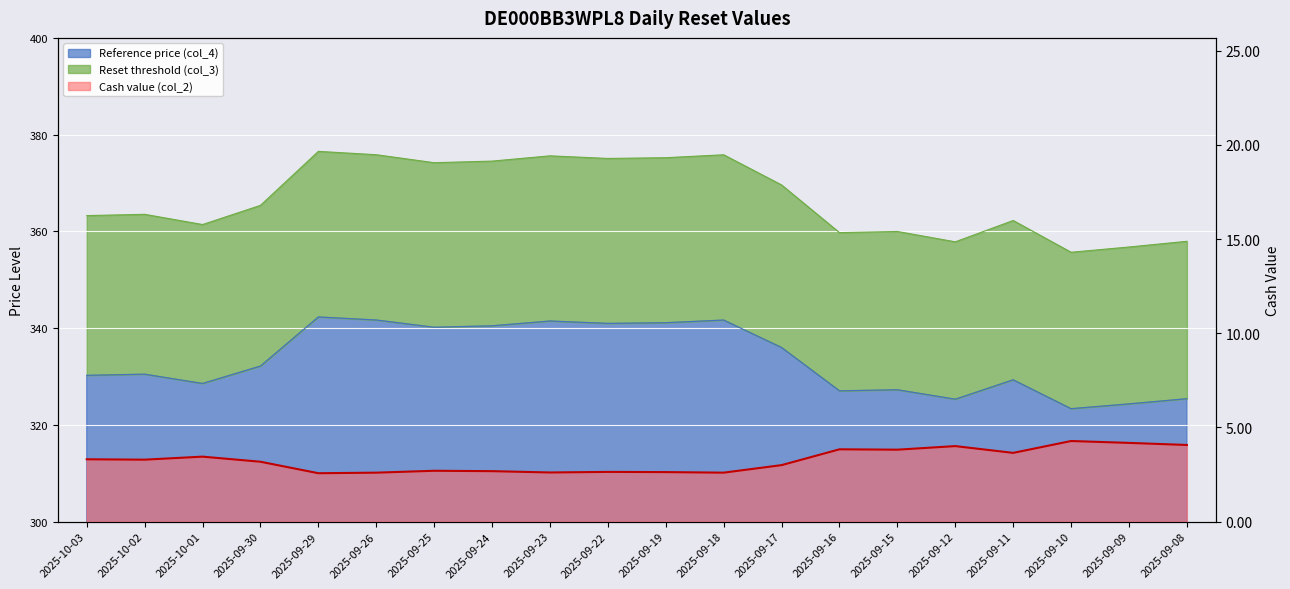

Reading right to left, list all the values displayed in this chart.

2025-09-08=4.1	2025-09-09=4.2	2025-09-10=4.3	2025-09-11=3.6	2025-09-12=4.0	2025-09-15=3.8	2025-09-16=3.8	2025-09-17=3.0	2025-09-18=2.6	2025-09-19=2.6	2025-09-22=2.6	2025-09-23=2.6	2025-09-24=2.7	2025-09-25=2.7	2025-09-26=2.6	2025-09-29=2.6	2025-09-30=3.2	2025-10-01=3.5	2025-10-02=3.3	2025-10-03=3.3